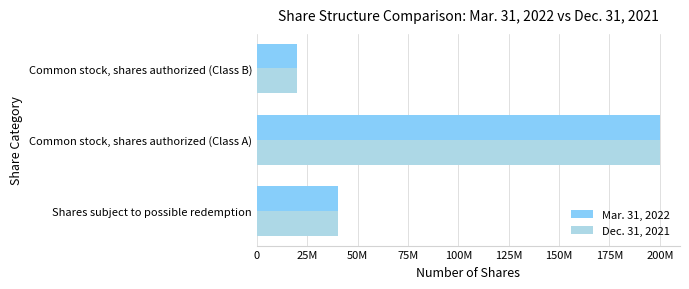

Rank the series by their maximum value, from highest to lowest.

Mar. 31, 2022, Dec. 31, 2021